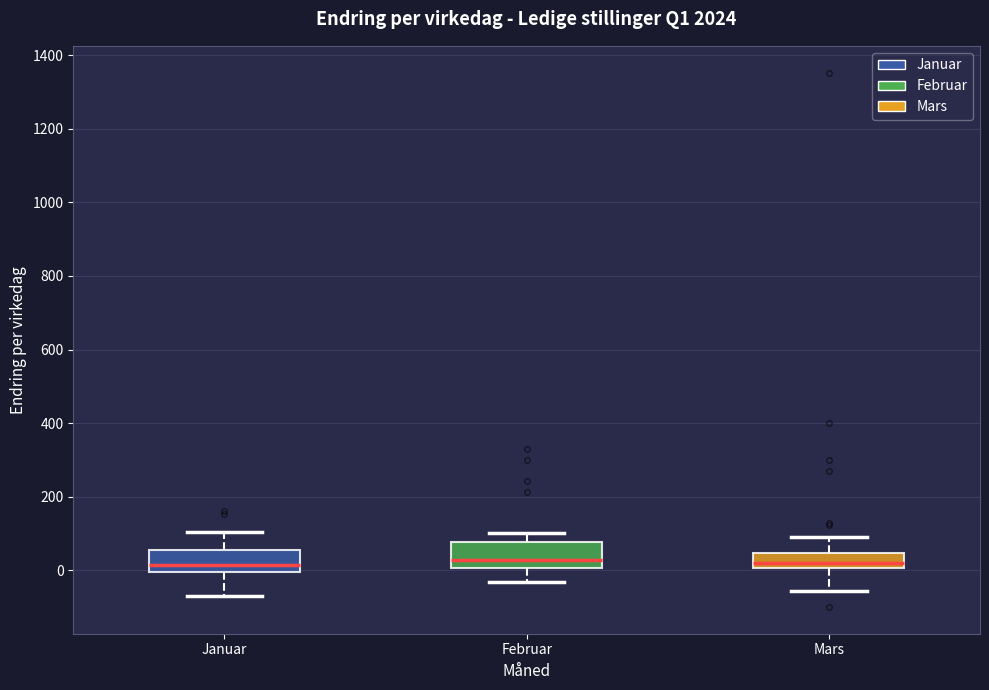

Reading left to right, read every box against the y-axis: the position of its median line, the range the box covers, and the ends of its whiskers. The values are not printed on the chart, so give them approximately, as read against the axis.

Januar: median 20, box 0 to 60, whiskers -60 to 100
Februar: median 20, box 0 to 80, whiskers -40 to 100
Mars: median 20, box 0 to 40, whiskers -60 to 100